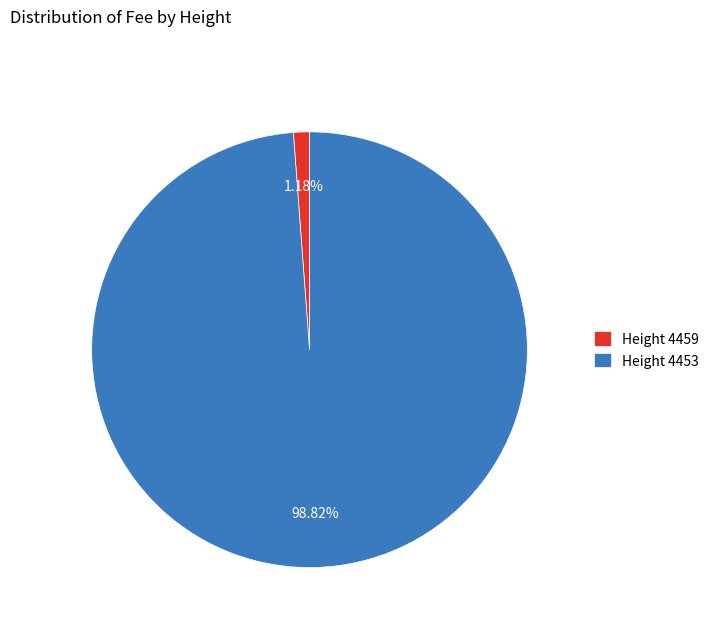

Rank the categories by value from lowest to highest.

Height 4459, Height 4453